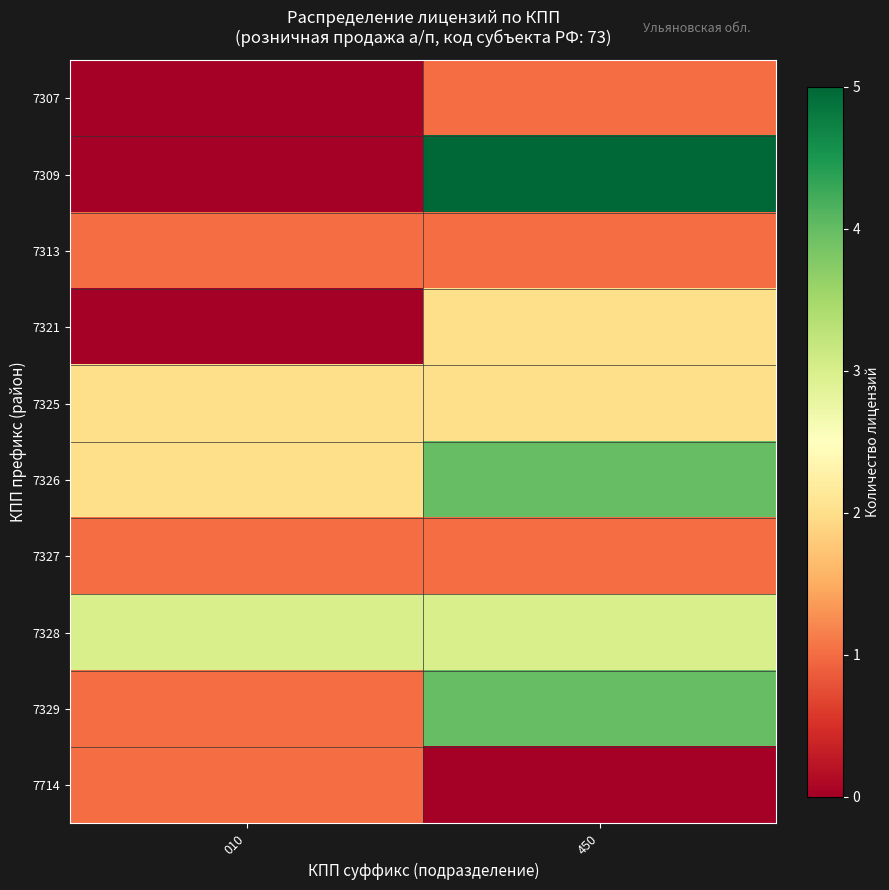

Which series has the widest spread of values?

7309